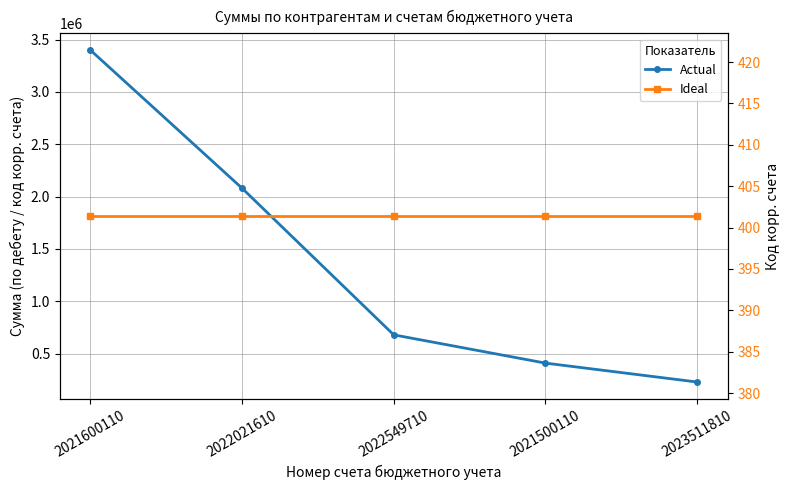

Where is Actual nearest to the value 1814763?

2022021610